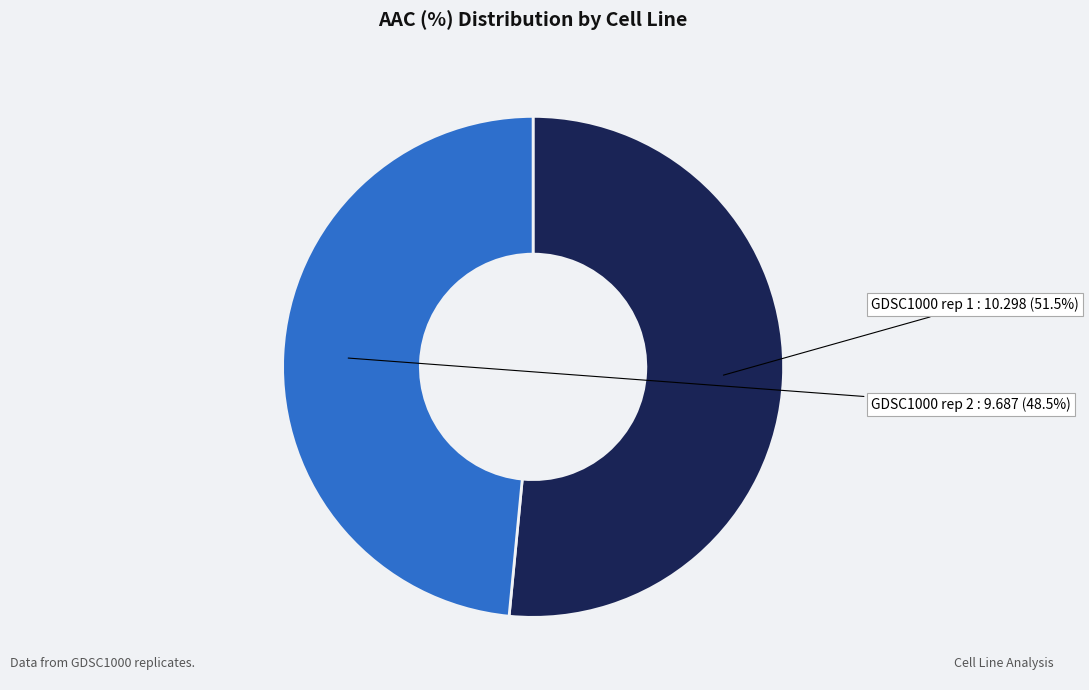

Does any single category account for the majority?

Yes